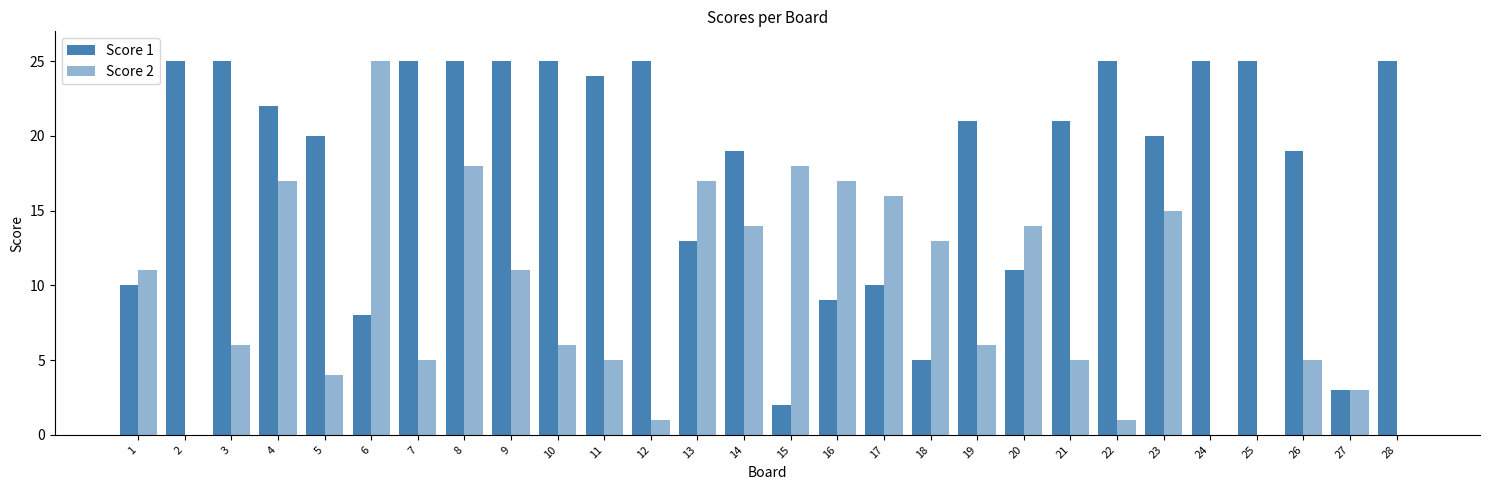

What is the value of the Score 1 bar at the 11th from the left?

24